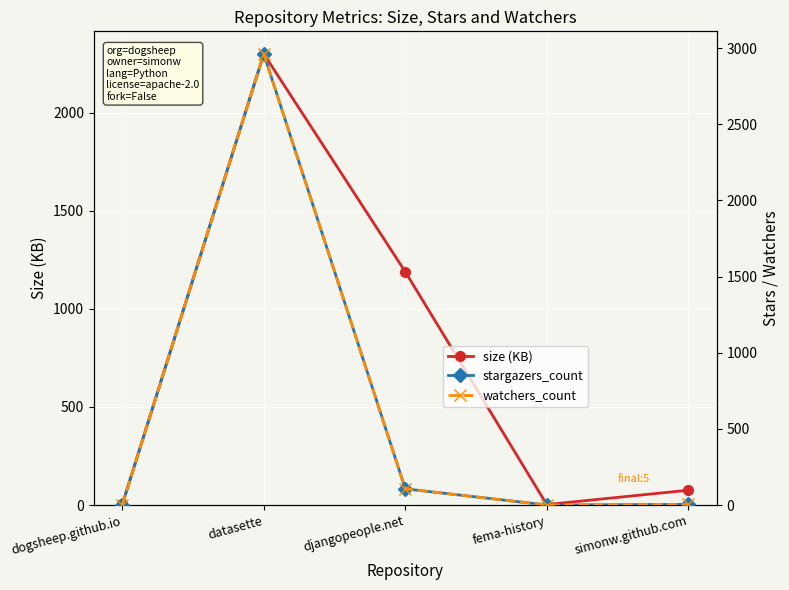

Reading left to right, transcribe all the data shown in this chart.

size (KB): dogsheep.github.io=4	datasette=2299	djangopeople.net=1189	fema-history=3	simonw.github.com=76
stargazers_count: dogsheep.github.io=3	datasette=2962	djangopeople.net=107	fema-history=1	simonw.github.com=5
watchers_count: dogsheep.github.io=3	datasette=2962	djangopeople.net=107	fema-history=1	simonw.github.com=5